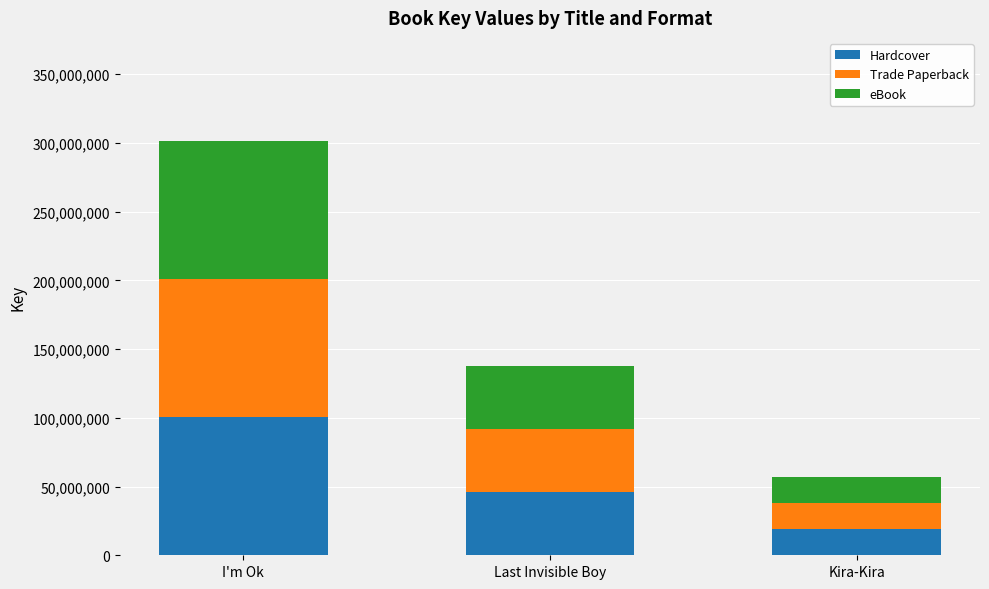

Read the Hardcover value at Kira-Kira, to the nearest 10.

19010670